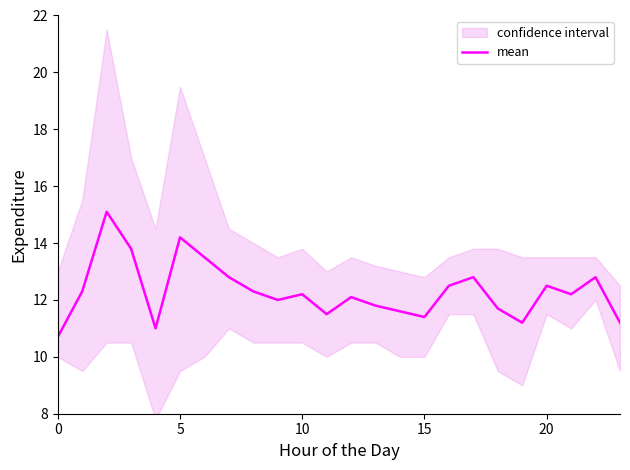

What is the minimum value for mean?

10.7